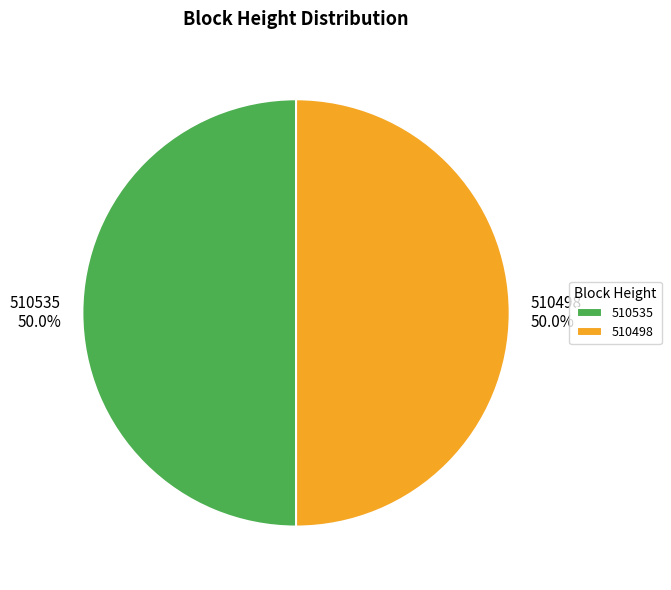

Combined, what portion of the pie is 510535 and 510498?

100.0%